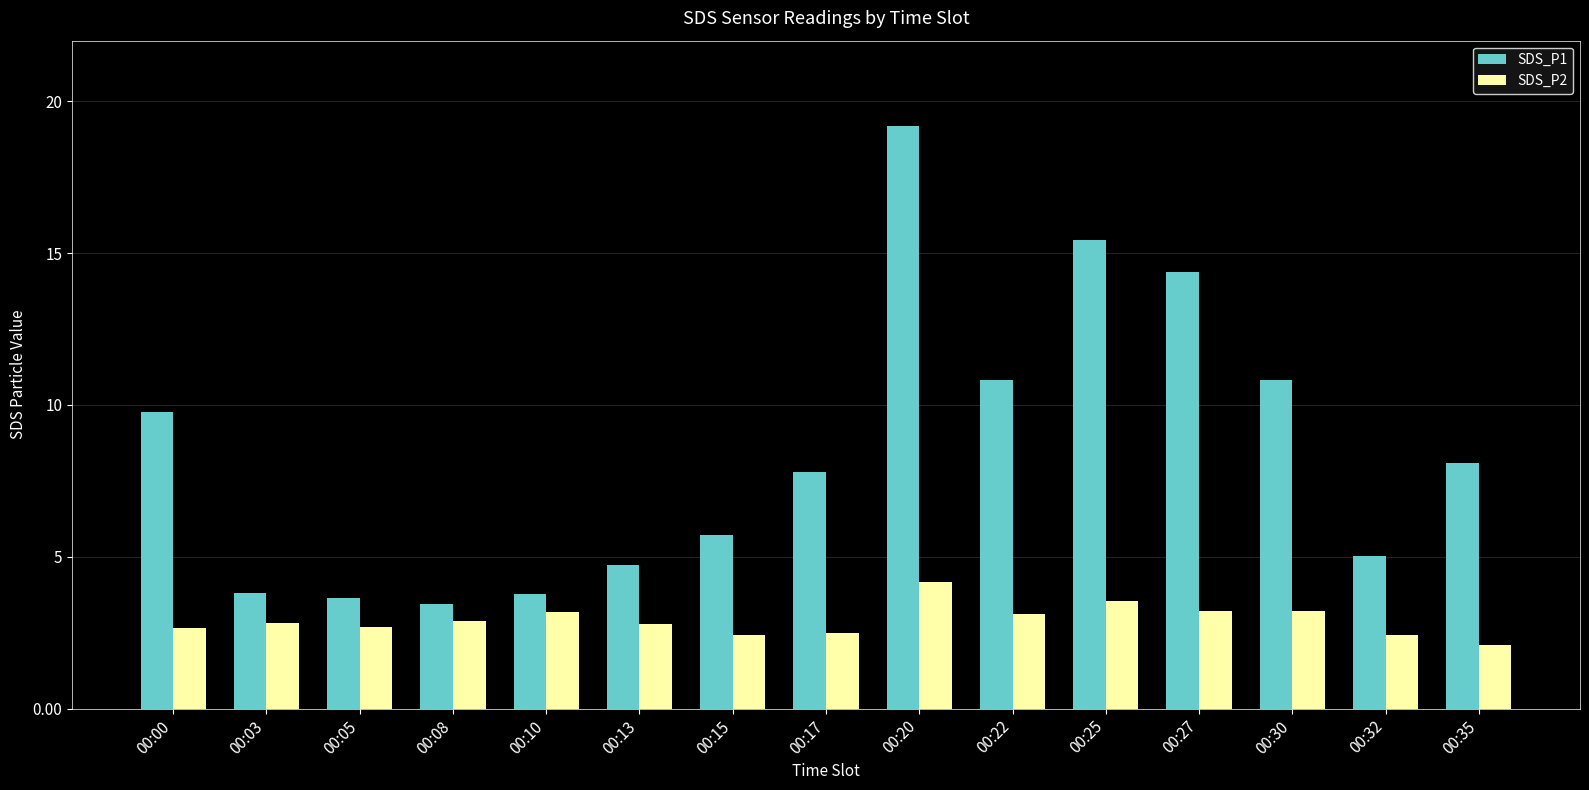

Which series has the largest total across all categories?

SDS_P1